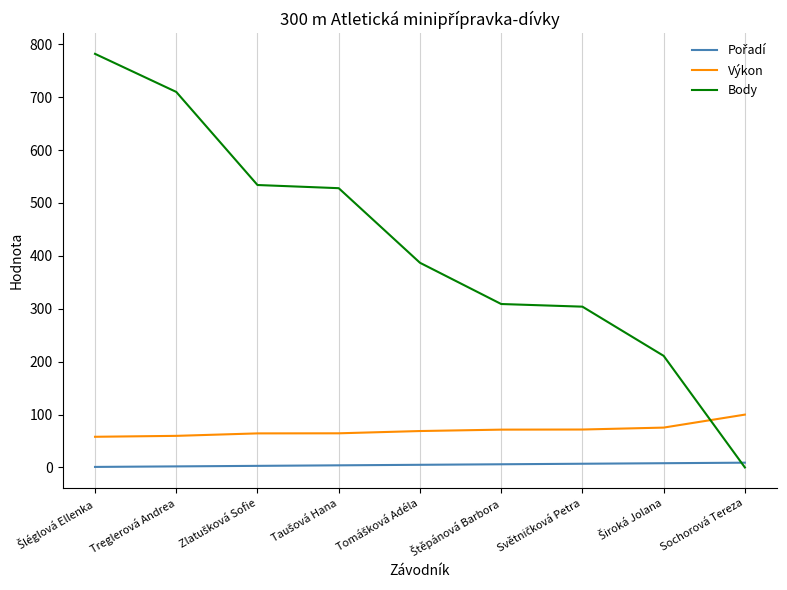

What is the difference between the maximum and minimum values in the Body series?

782.0